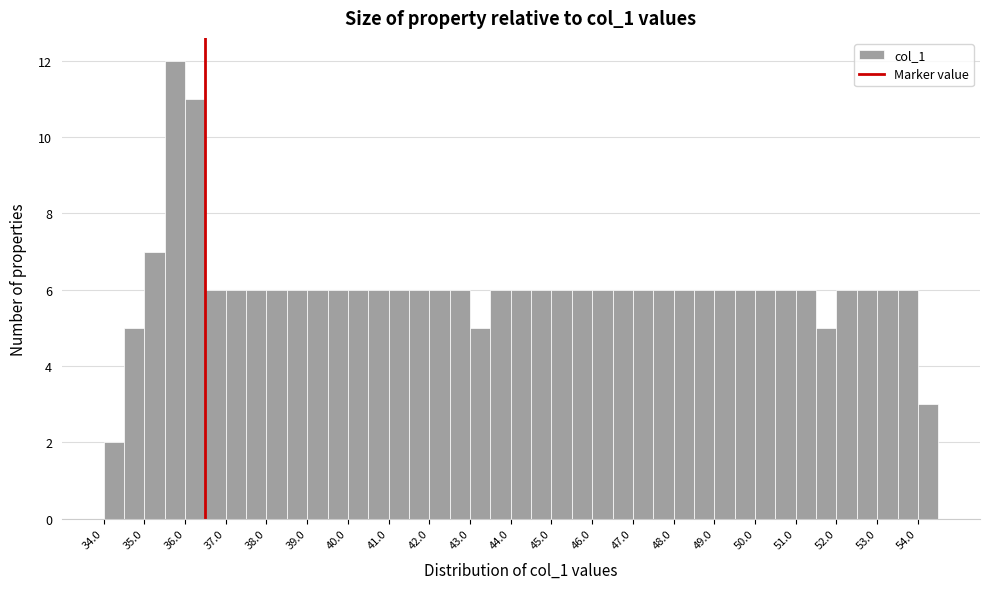

Over which range of the x-axis is the bar tallest?

35.5 to 36.0